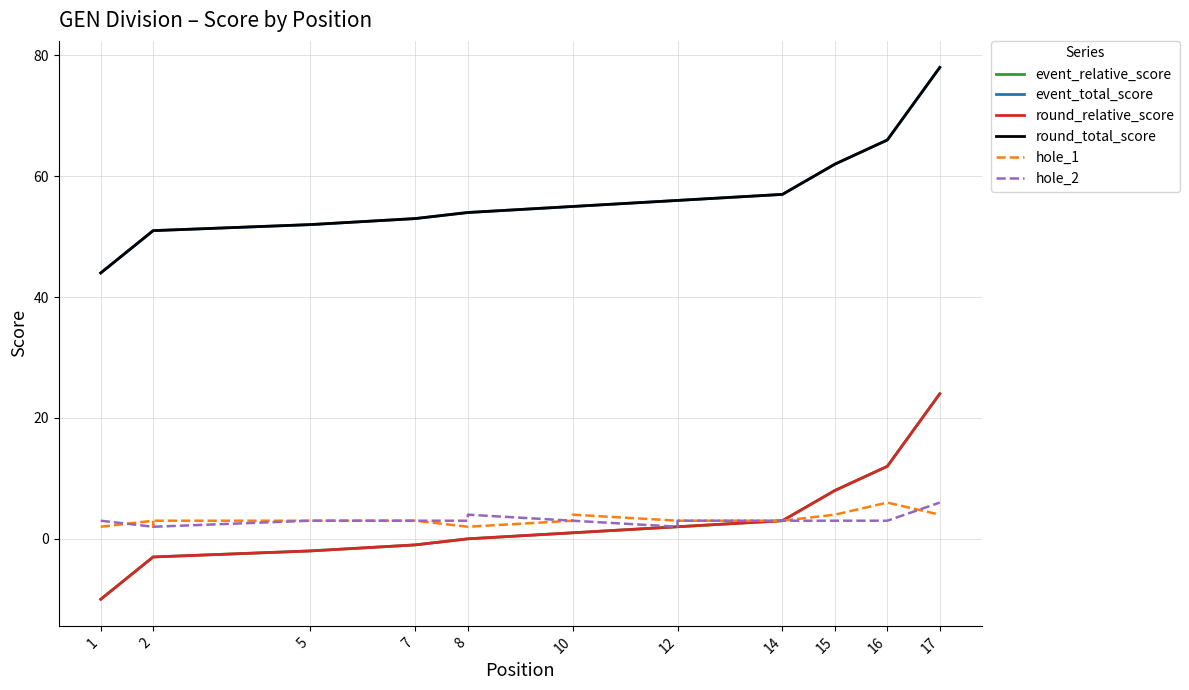

The value of hole_2 at 5 is 1. True or false?

False